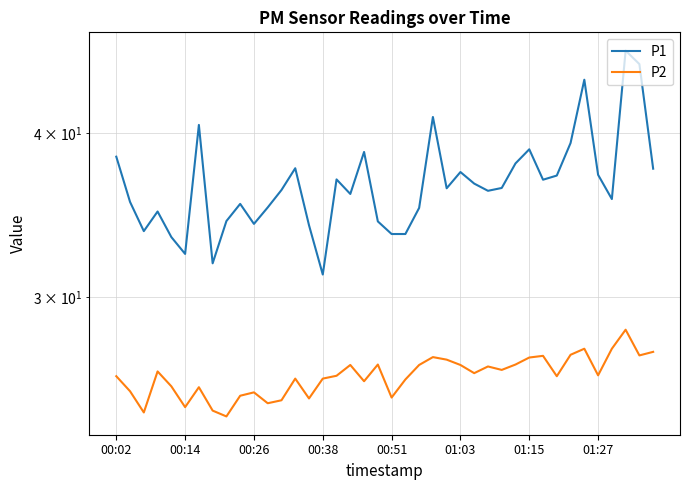

Does the chart have visible grid lines?

Yes